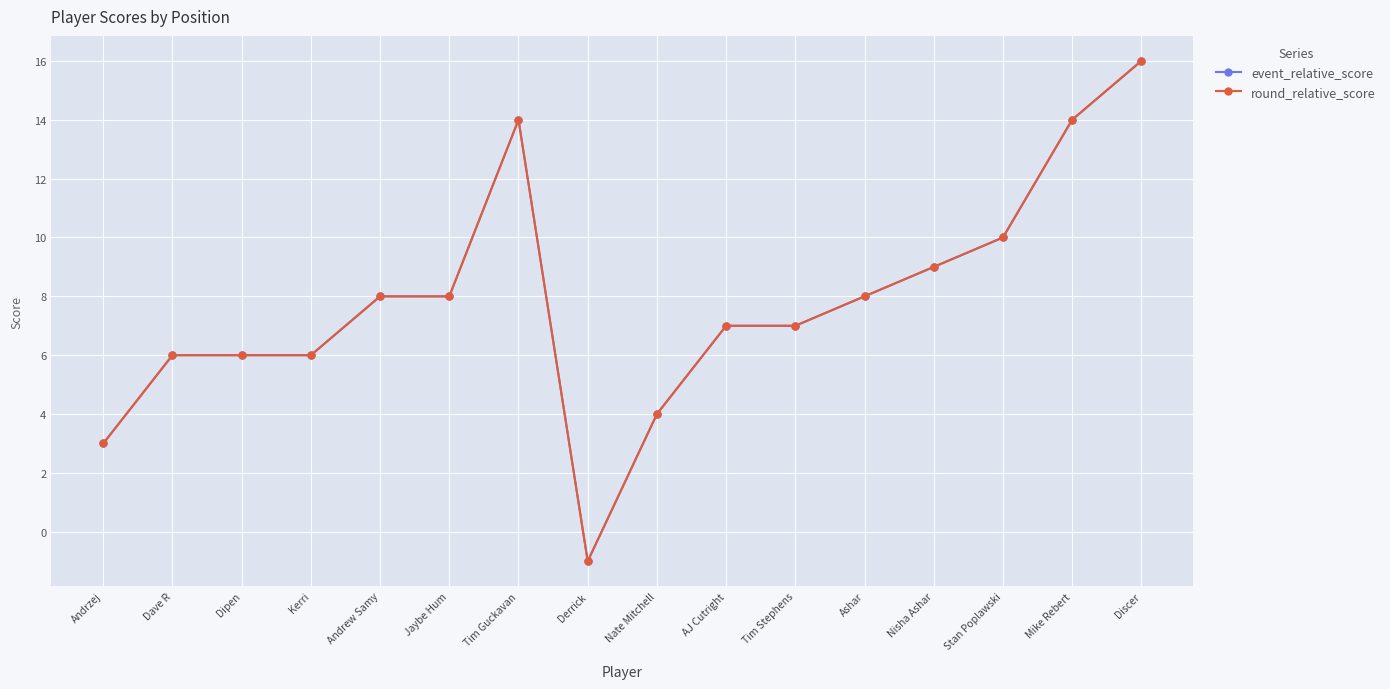

What is the difference between the maximum and minimum values in the round_relative_score series?

17